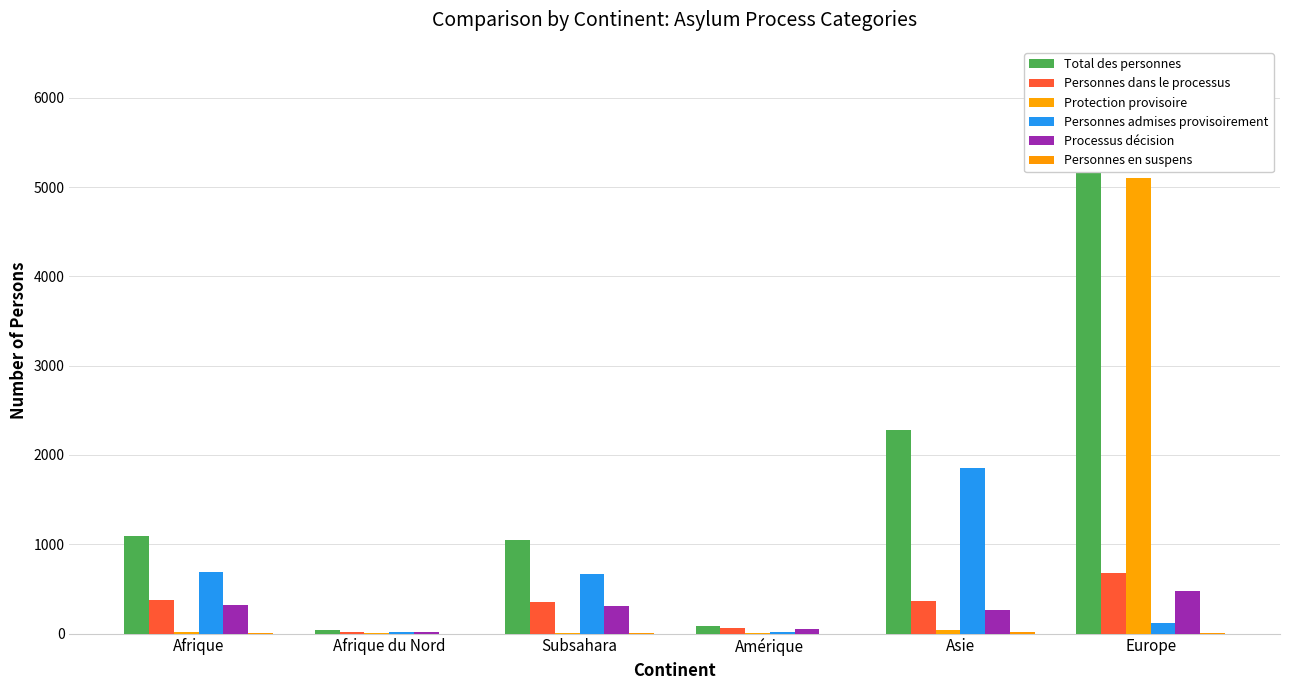

Reading left to right, extract all data points from this chart.

Total des personnes: 1091	44	1044	88	2277	6257
Personnes dans le processus: 379	21	357	67	361	672
Protection provisoire: 14	5	9	3	39	5104
Personnes admises provisoirement: 688	17	669	18	1853	119
Processus décision: 320	15	304	51	262	476
Personnes en suspens: 6	0	6	0	19	10